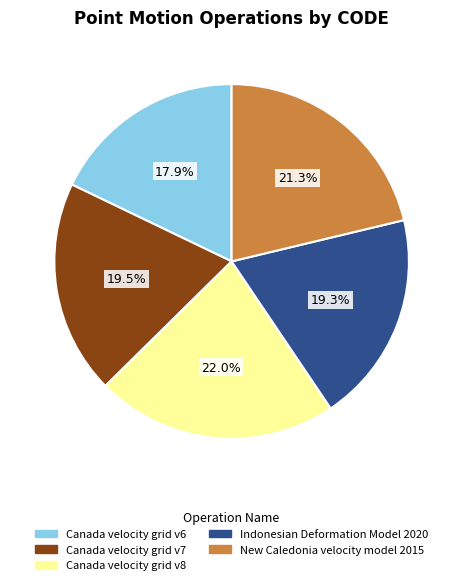

What percentage is the New Caledonia velocity model 2015 slice, to the nearest percent?

21%